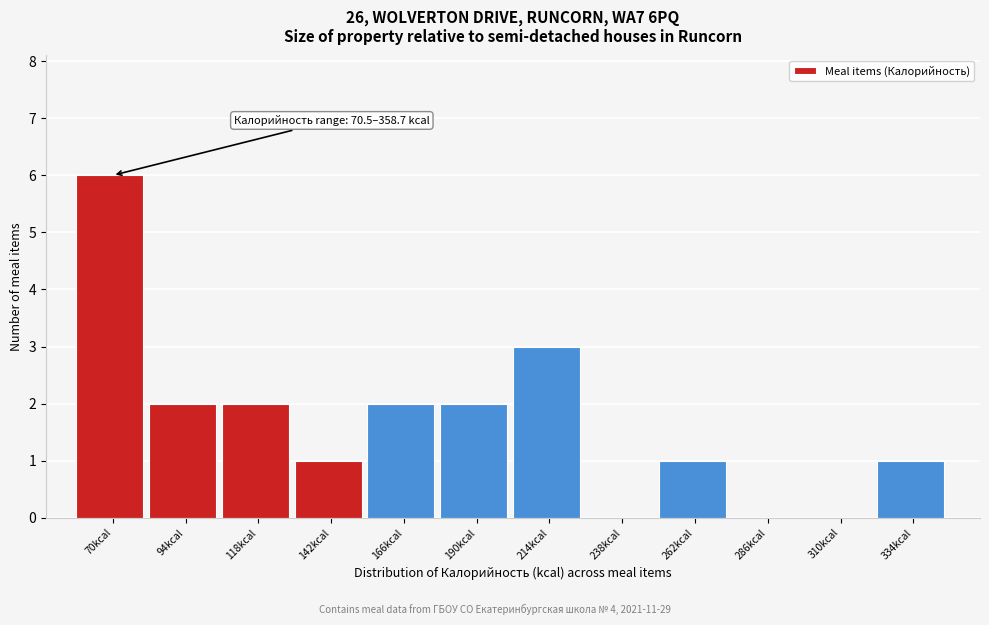

Reading right to left, extract all data points from this chart.

334kcal=1	310kcal=0	286kcal=0	262kcal=1	238kcal=0	214kcal=3	190kcal=2	166kcal=2	142kcal=1	118kcal=2	94kcal=2	70kcal=6